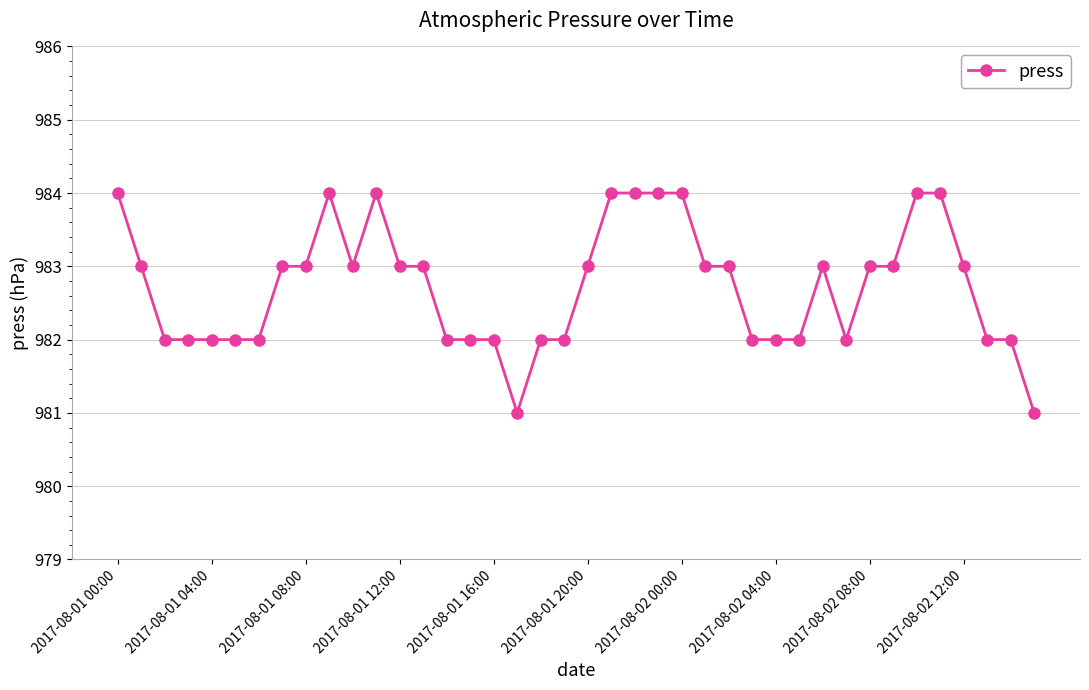

What is the average value?

983